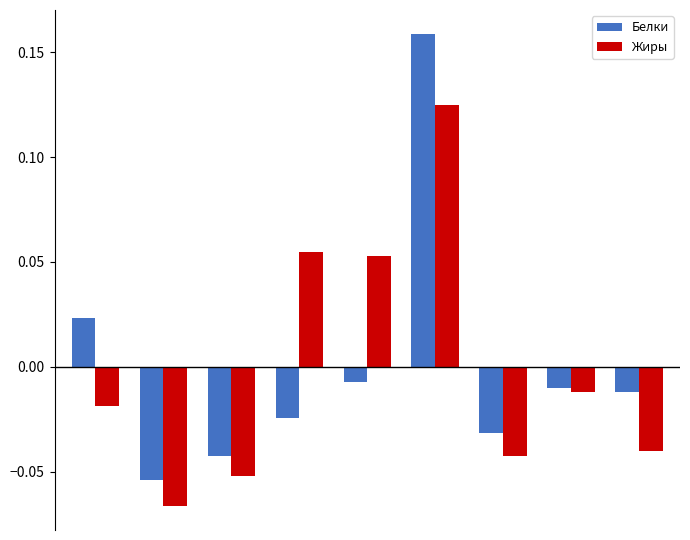

How many bars are there in total?

18